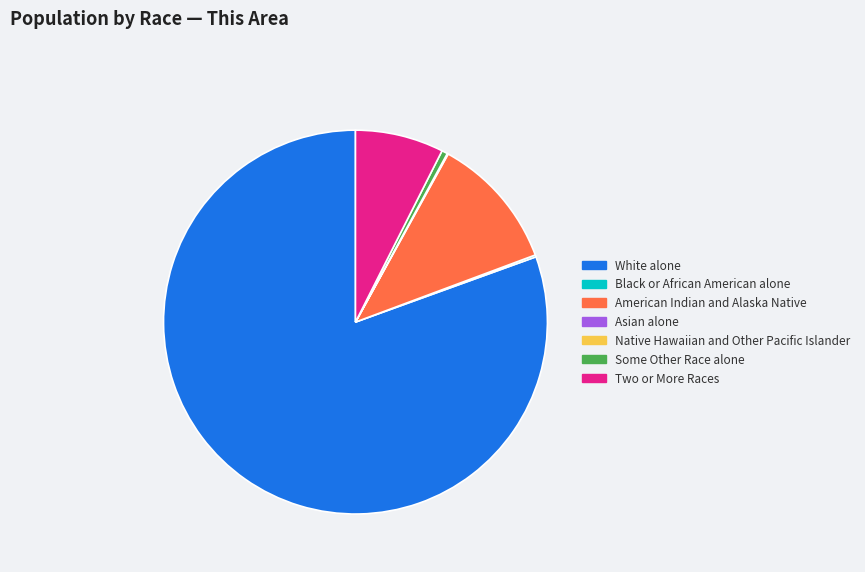

Combined, do Some Other Race alone and White alone account for over 50%?

Yes